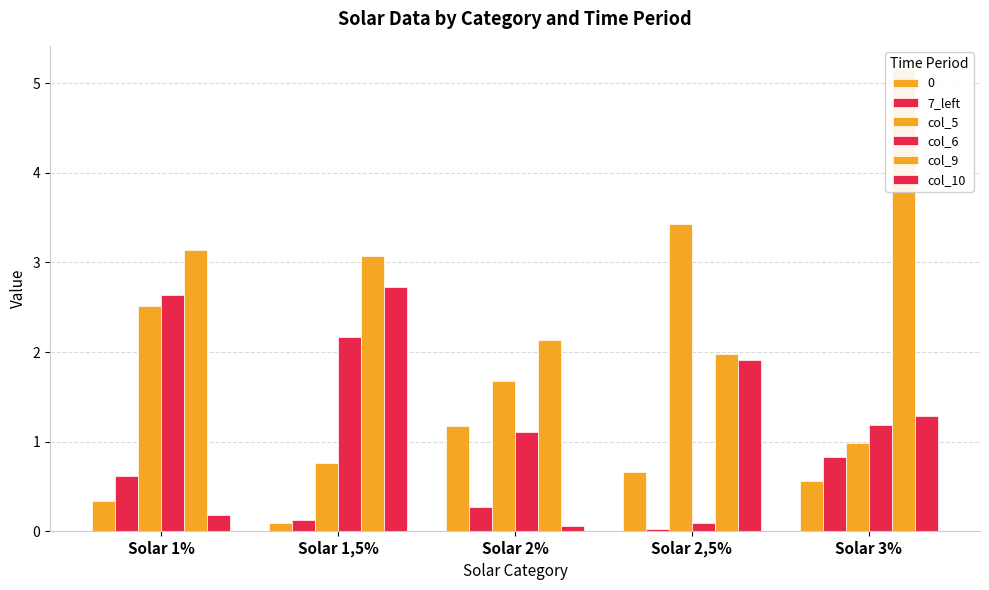

What is the sum of all col_5 values?

9.4